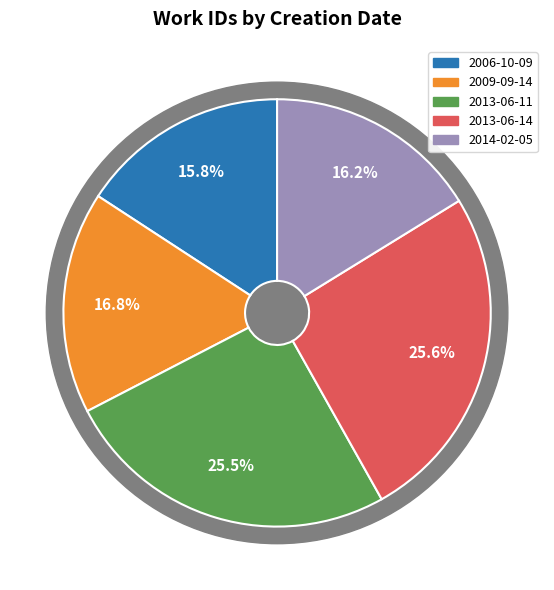

Which slice is the largest?

2013-06-14